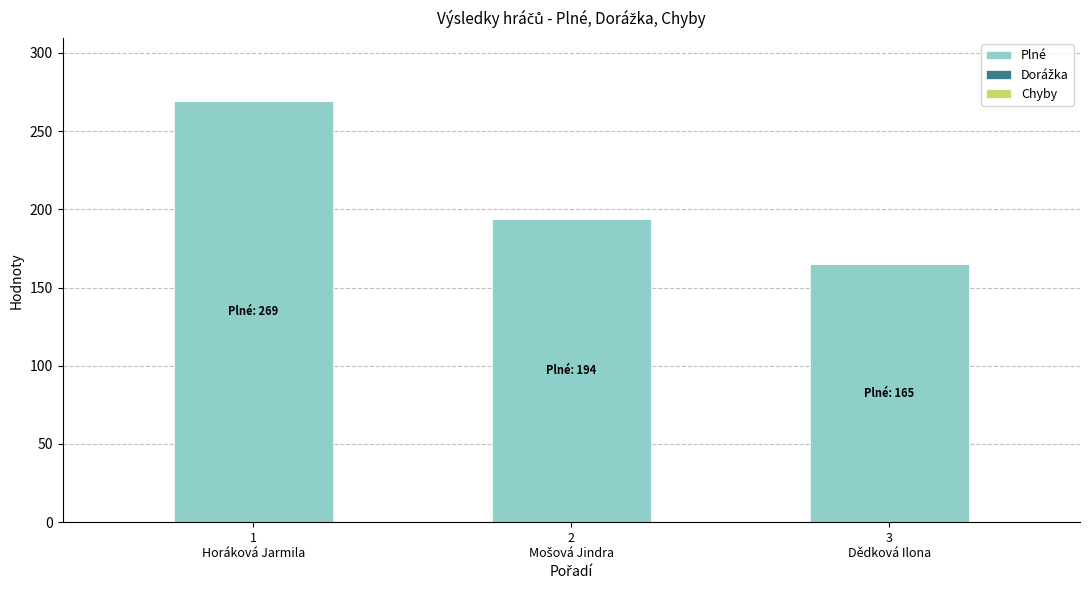

What is the greatest value displayed?

269